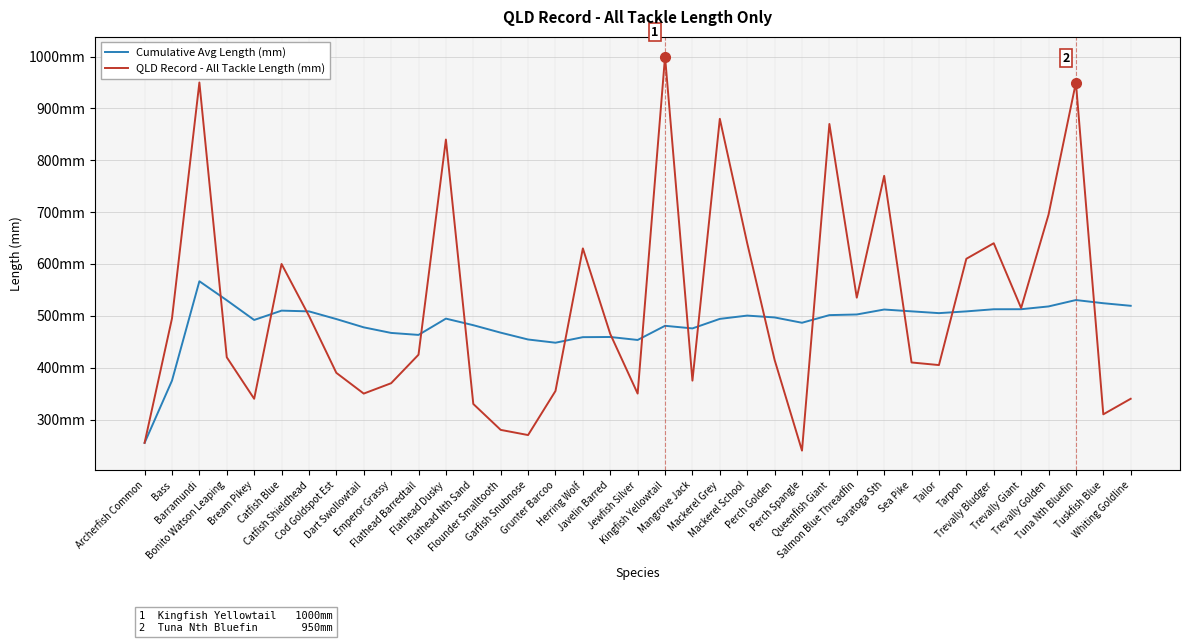

Which series has the largest total across all categories?

QLD Record - All Tackle Length (mm)